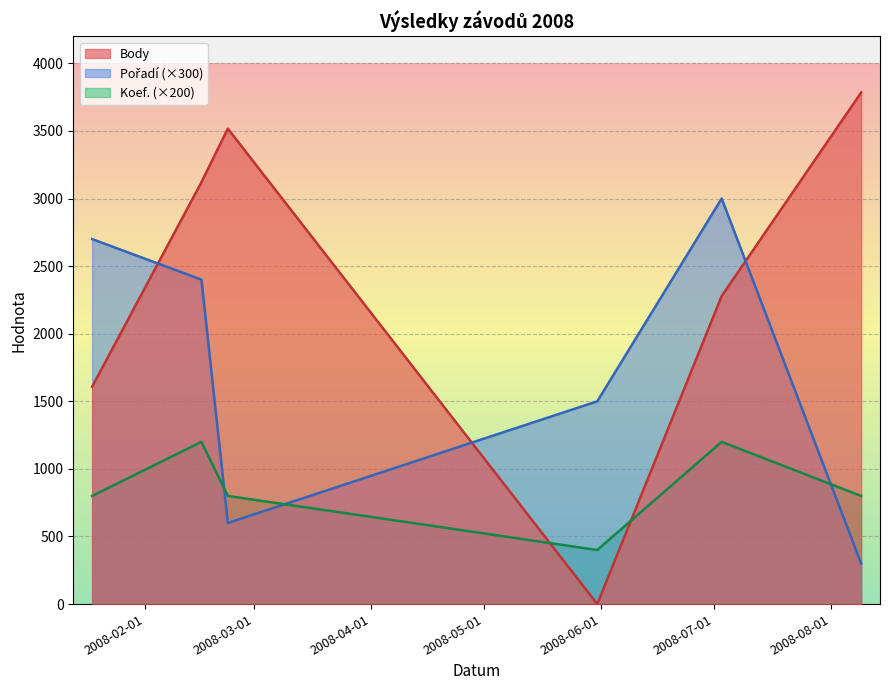

Reading left to right, list all the values displayed in this chart.

Pořadí: 2008-01-18=2700	2008-02-16=2400	2008-02-23=600	2008-05-31=1500	2008-07-03=3000	2008-08-09=300
Koef.: 2008-01-18=800	2008-02-16=1200	2008-02-23=800	2008-05-31=400	2008-07-03=1200	2008-08-09=800
Body: 2008-01-18=1608	2008-02-16=3121	2008-02-23=3517	2008-05-31=0	2008-07-03=2279	2008-08-09=3784